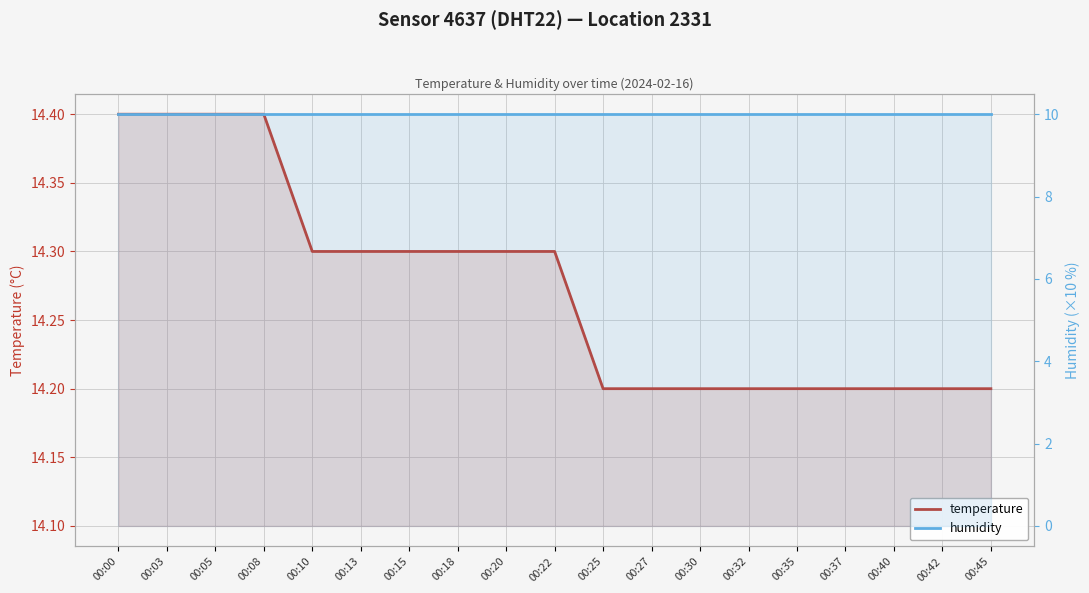

Reading left to right, list all the values displayed in this chart.

temperature: 14.4	14.4	14.4	14.4	14.3	14.3	14.3	14.3	14.3	14.3	14.2	14.2	14.2	14.2	14.2	14.2	14.2	14.2	14.2
humidity: 10.0	10.0	10.0	10.0	10.0	10.0	10.0	10.0	10.0	10.0	10.0	10.0	10.0	10.0	10.0	10.0	10.0	10.0	10.0